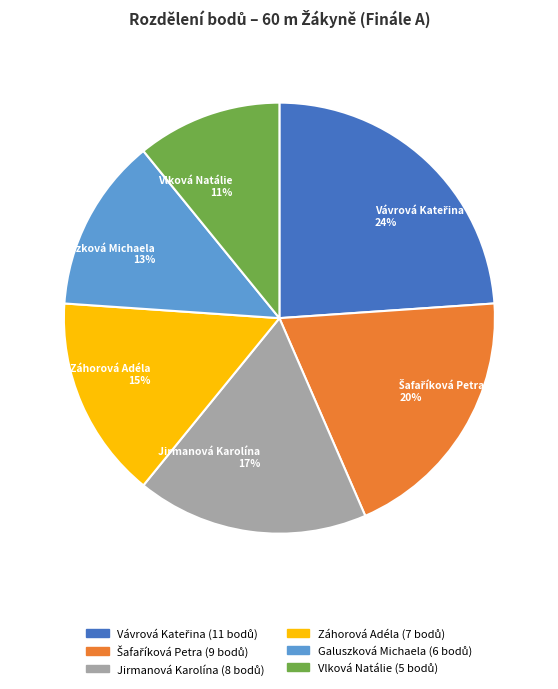

To the nearest percent, what percentage of the pie is Vlková Natálie?

11%